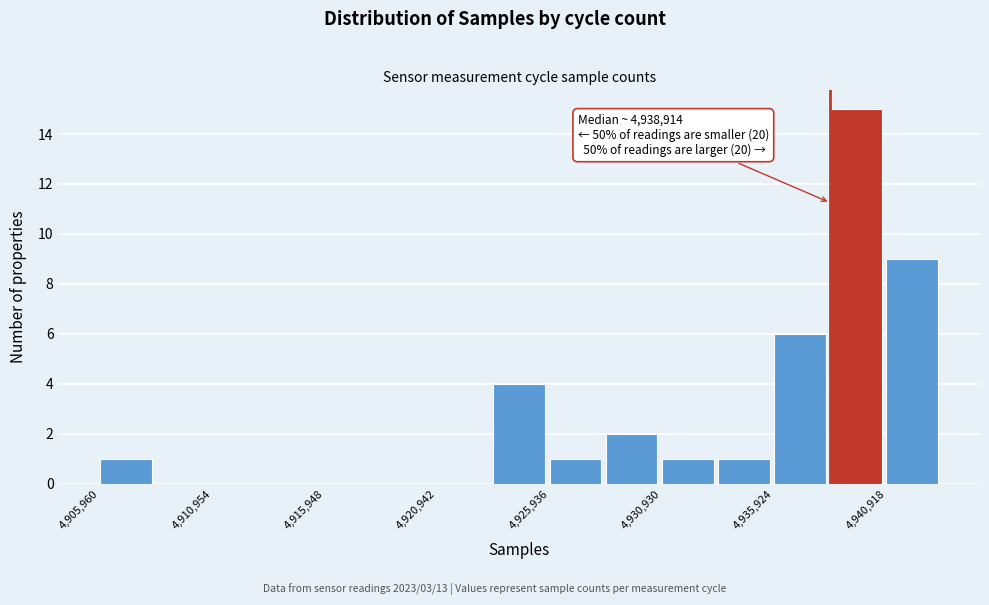

Which range on the x-axis has the tallest bar?

4938500 to 4941000